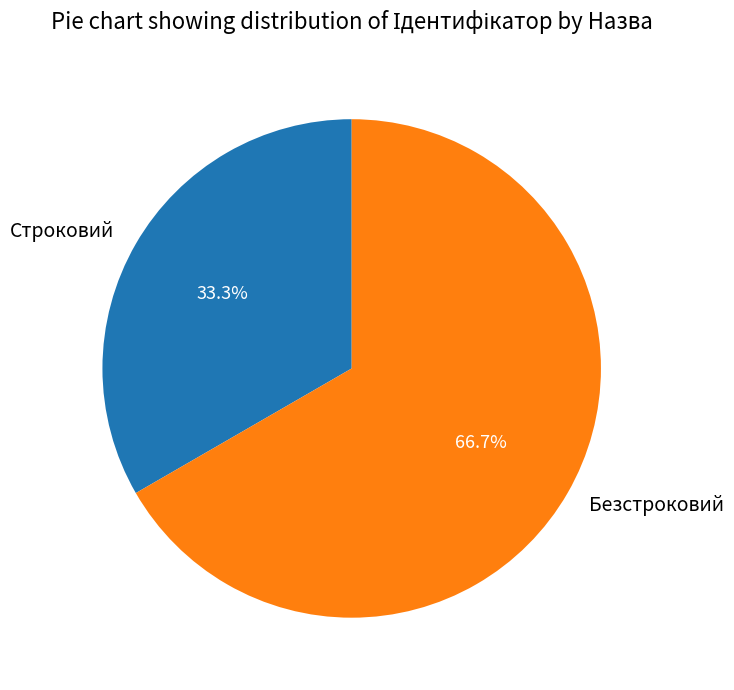

Do Безстроковий and Строковий together represent more than half of the pie?

Yes